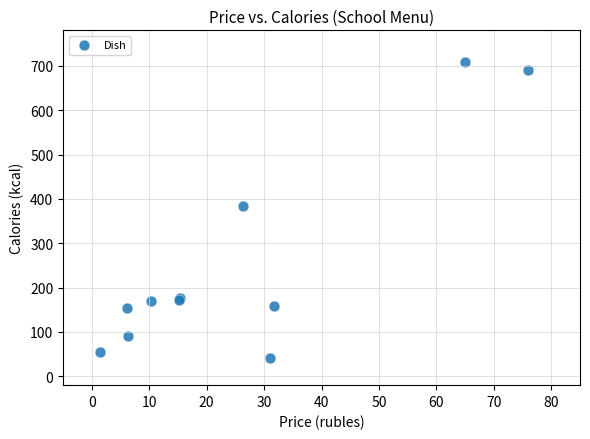

What Y value in the scatter plot is closest to 375?

383